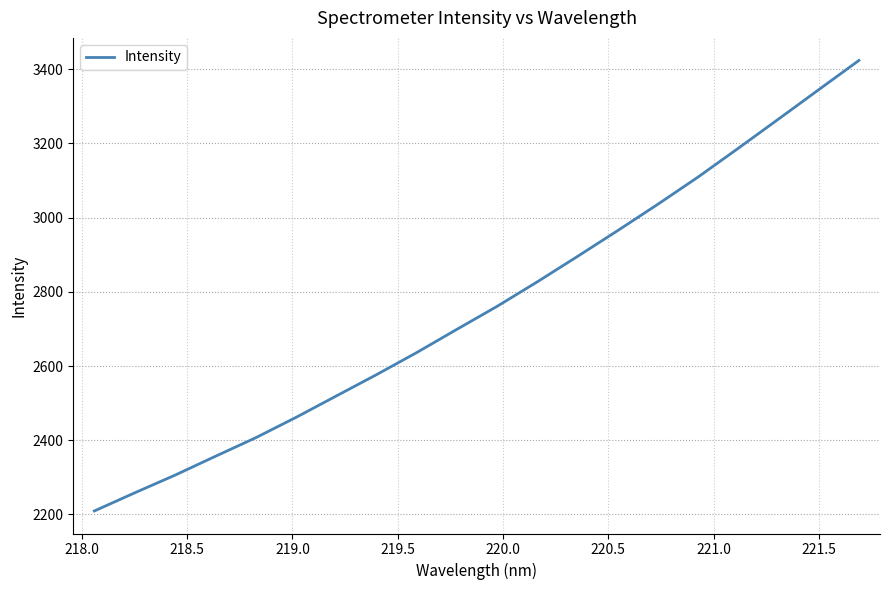

Count the number of data series in this chart.

1